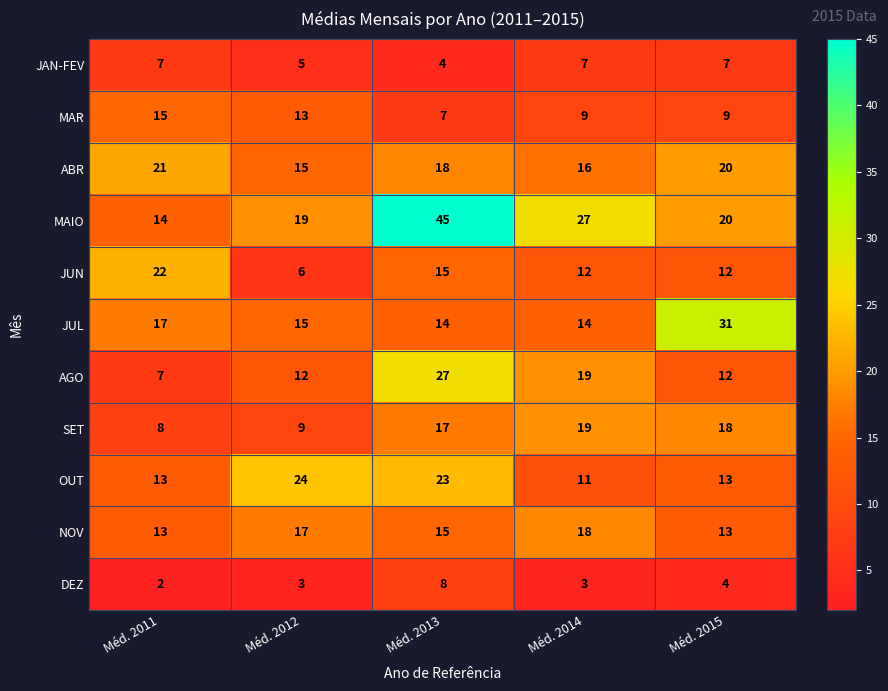

The MAR series shows 13 at Méd. 2012. True or false?

True